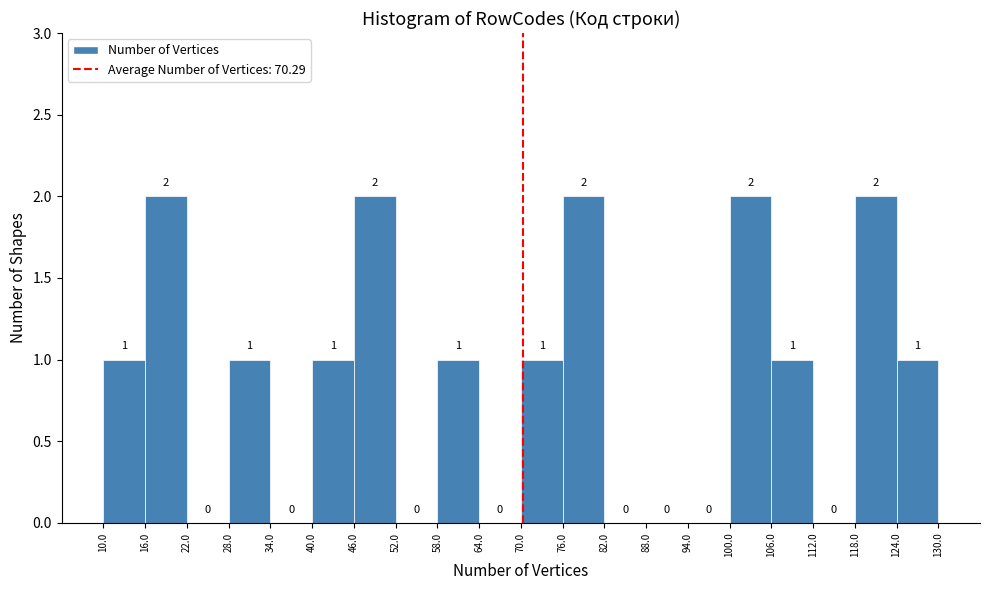

Reading left to right, list every bar in this chart as the range it spans on the x-axis followed by its height.

10.0 to 16.0: 1
16.0 to 22.0: 2
22.0 to 28.0: 0
28.0 to 34.0: 1
34.0 to 40.0: 0
40.0 to 46.0: 1
46.0 to 52.0: 2
52.0 to 58.0: 0
58.0 to 64.0: 1
64.0 to 70.0: 0
70.0 to 76.0: 1
76.0 to 82.0: 2
82.0 to 88.0: 0
88.0 to 94.0: 0
94.0 to 100.0: 0
100.0 to 106.0: 2
106.0 to 112.0: 1
112.0 to 118.0: 0
118.0 to 124.0: 2
124.0 to 130.0: 1